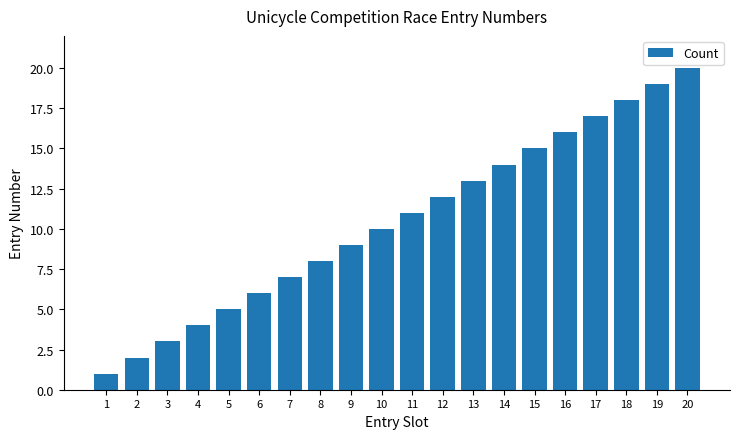

Reading left to right, transcribe all the data shown in this chart.

1	2	3	4	5	6	7	8	9	10	11	12	13	14	15	16	17	18	19	20